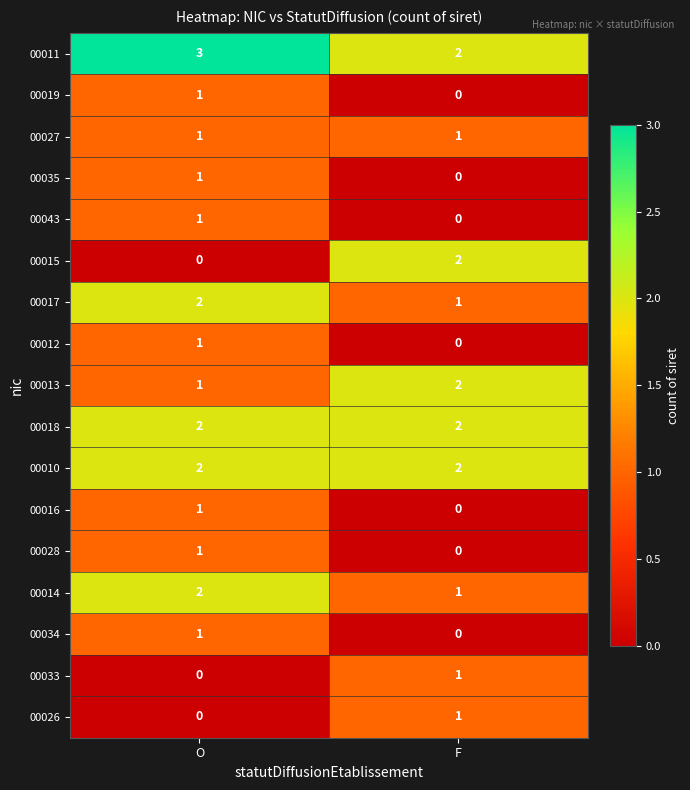

Which series has the largest total across all categories?

00011